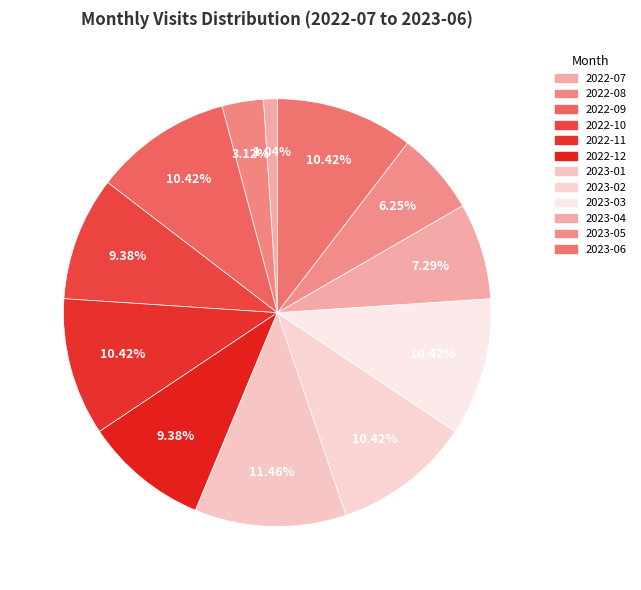

How many segments does this pie chart have?

12